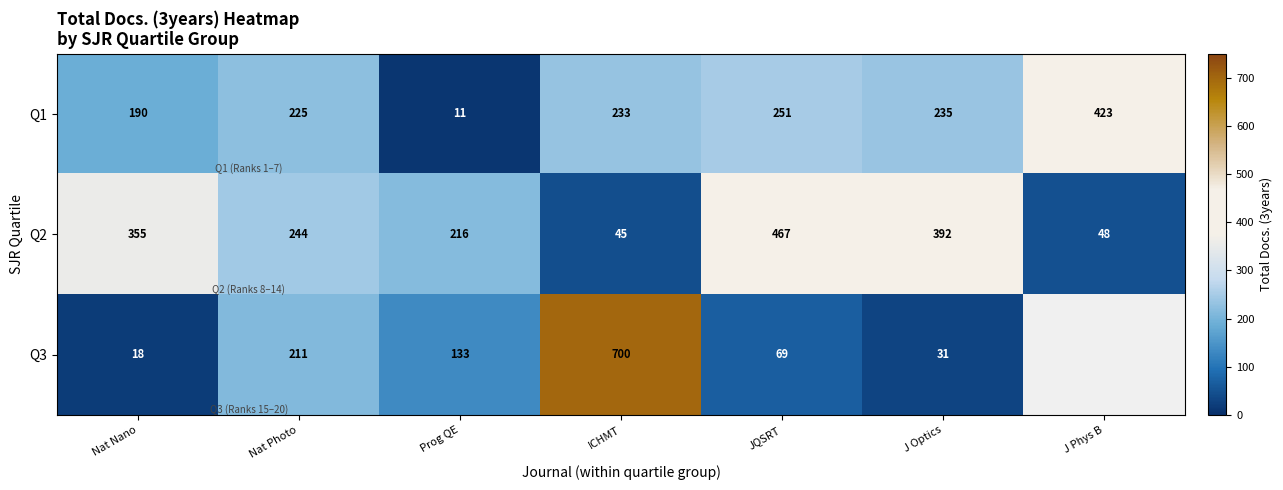

What is the total value across all series at Nat Nano?

563.0